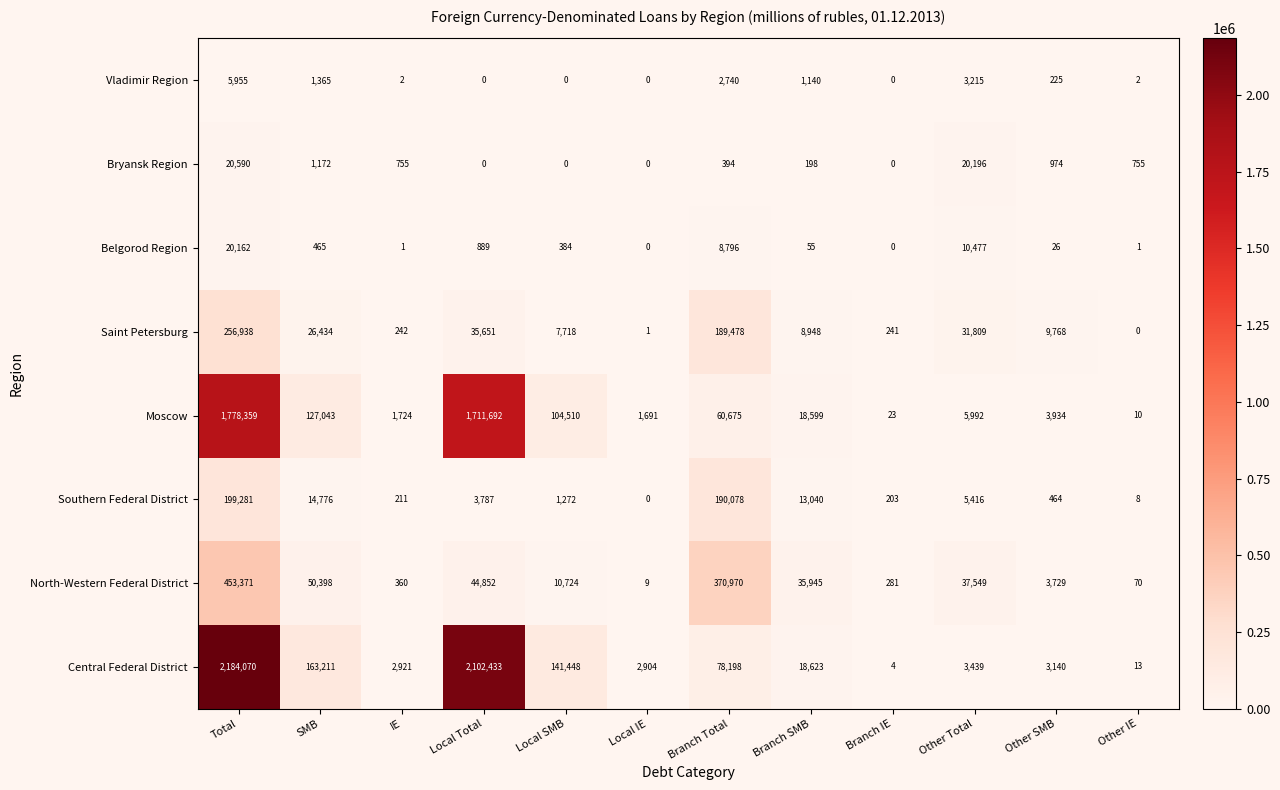

What is the total value across all series at Other IE?

859